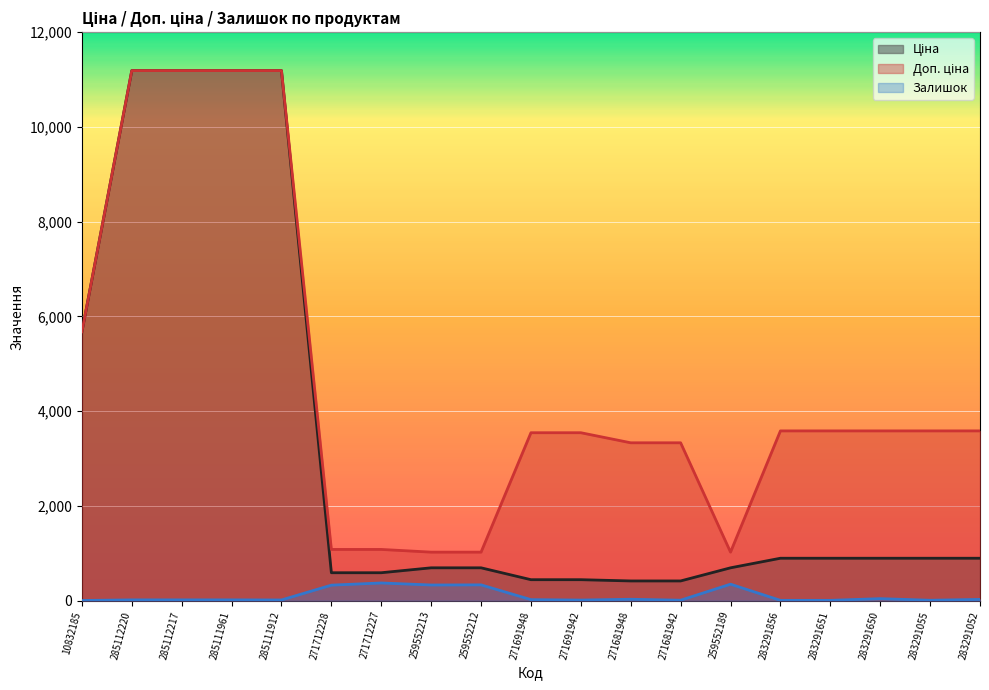

True or false: Доп. ціна has a value of 3583.6 at 283291055.

True